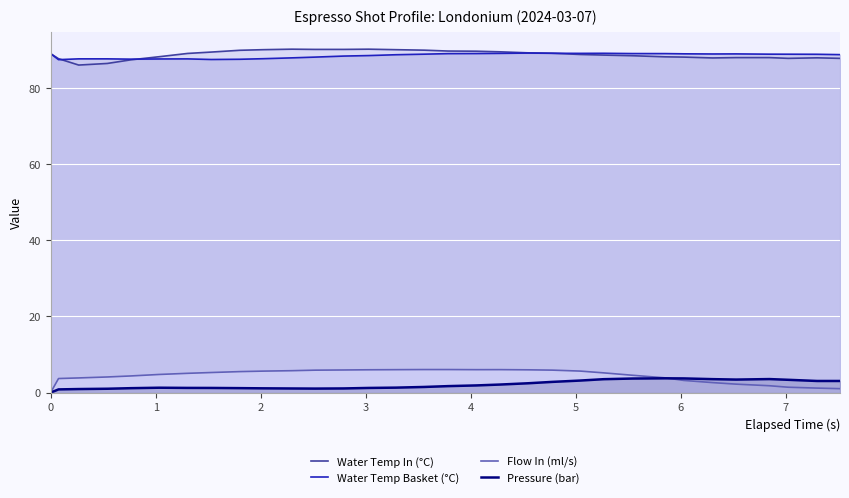

How many lines are shown in the chart?

4